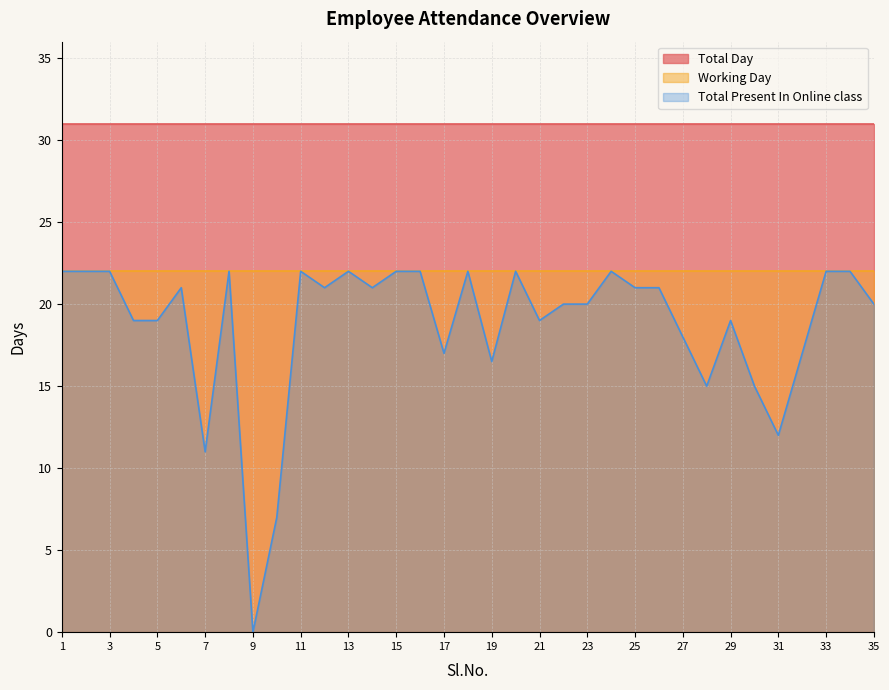

What are all the series names shown in the legend?

Total Day, Working Day, Total Present In Online class